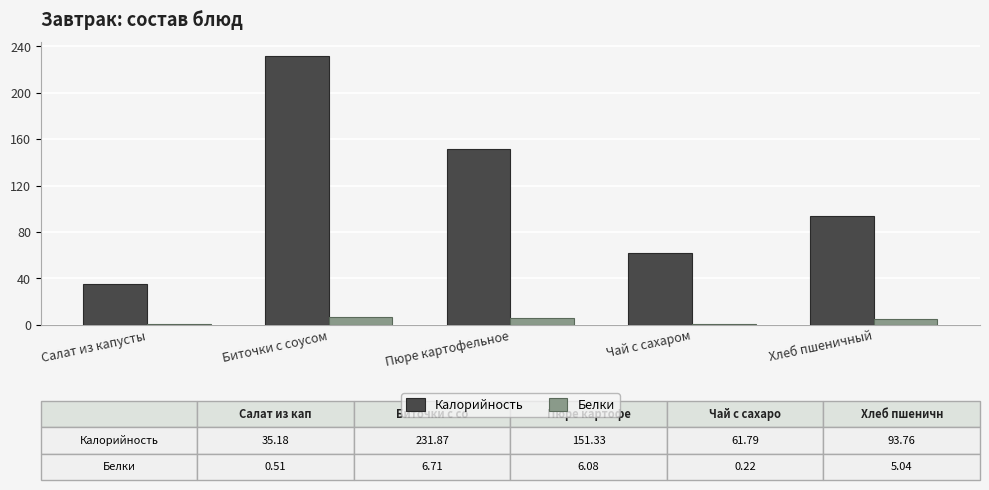

What is the greatest value displayed?

231.9